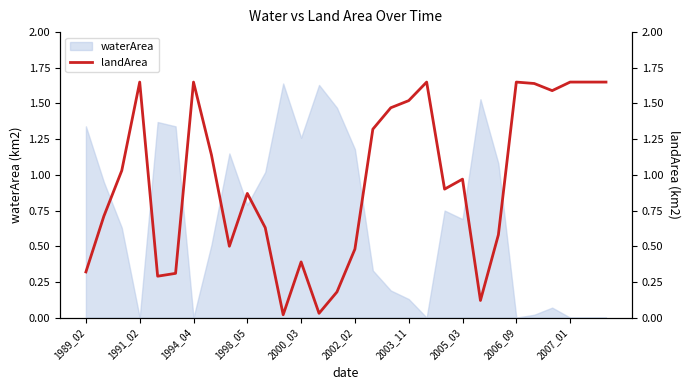

What value does the data have at 1989_02?

0.3